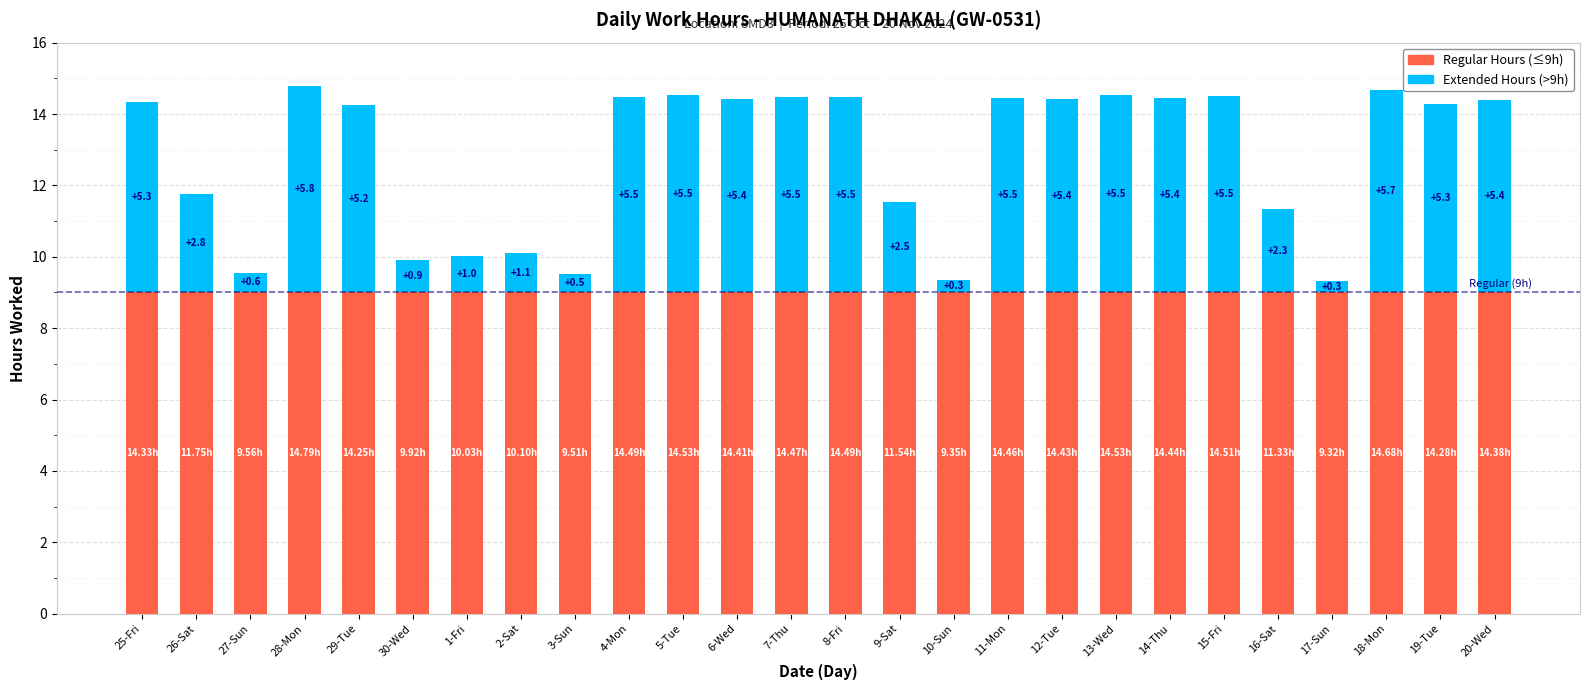

Are the bars horizontal?

No